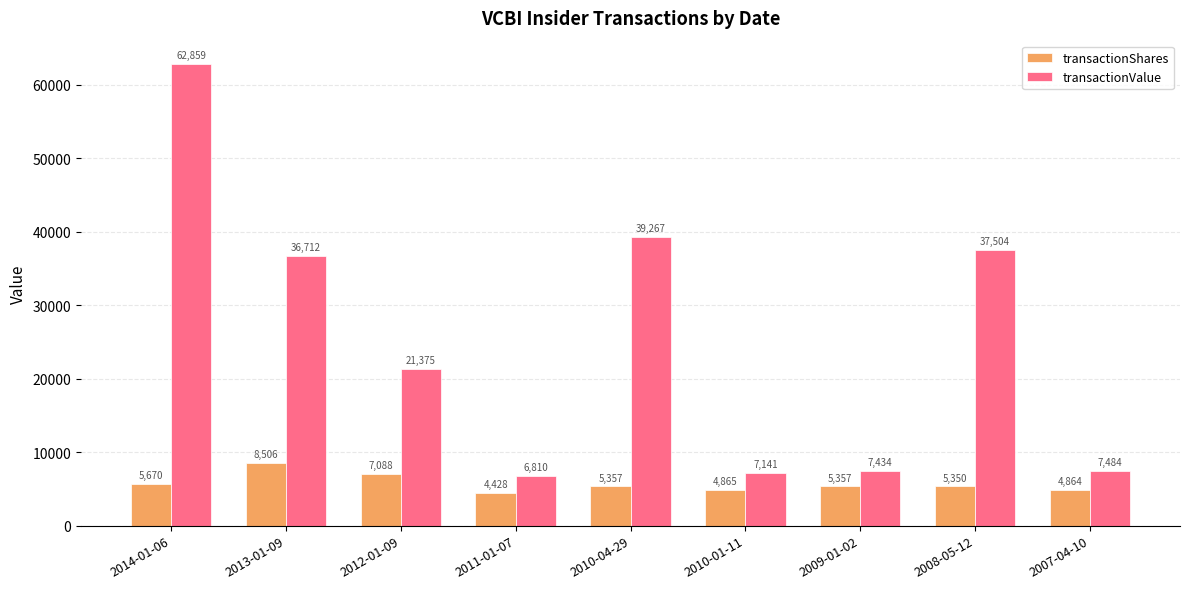

Which series changed the most between 2013-01-09 and 2009-01-02?

transactionValue